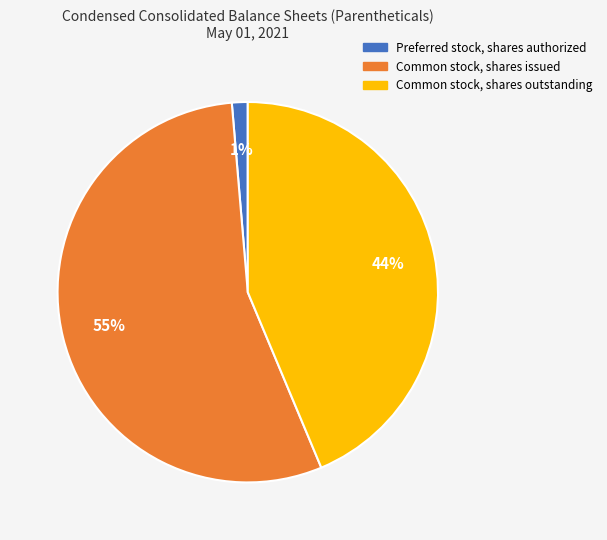

What is the largest slice in the pie chart?

Common stock, shares issued